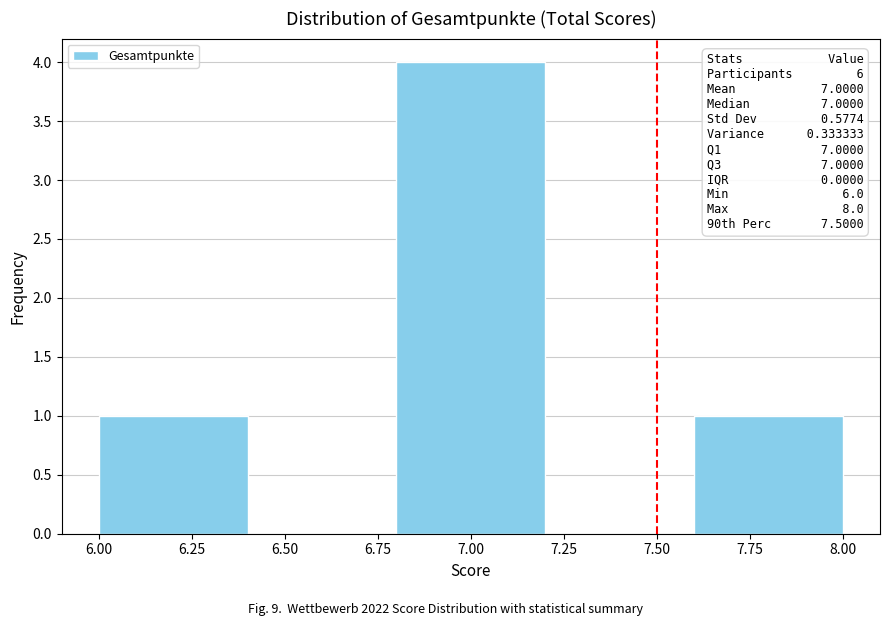

Which range on the x-axis has the tallest bar?

6.8 to 7.2